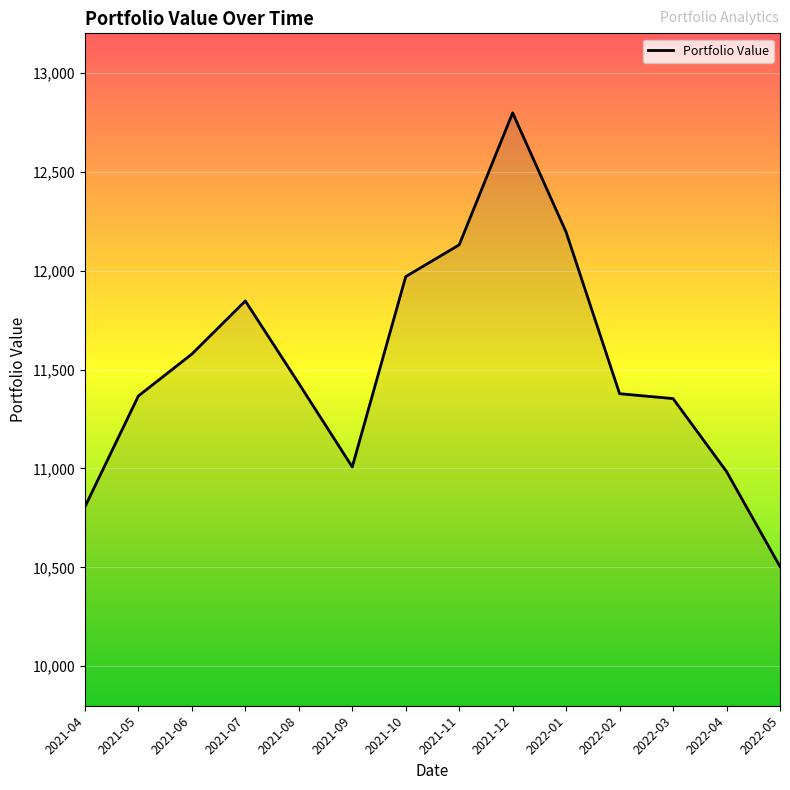

Which category has the highest value across all series?

2021-12